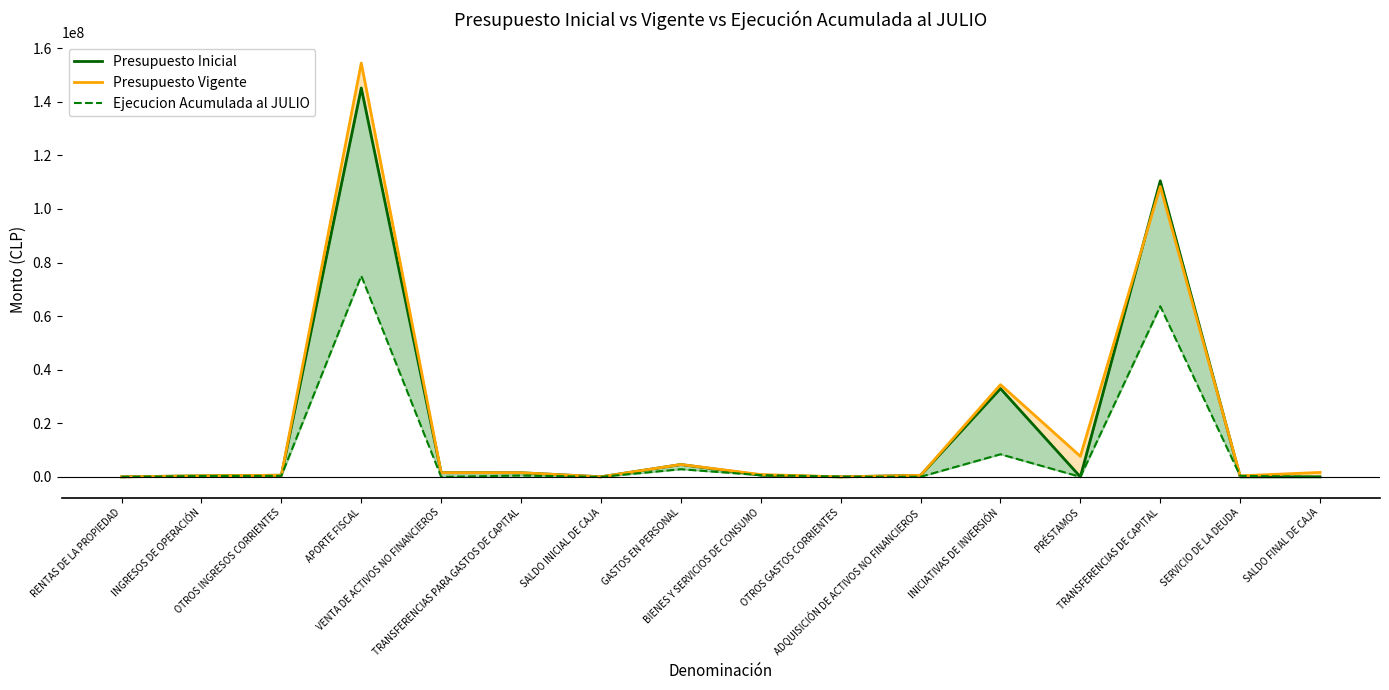

True or false: Presupuesto Inicial has more than 2 points higher than both neighbors.

True